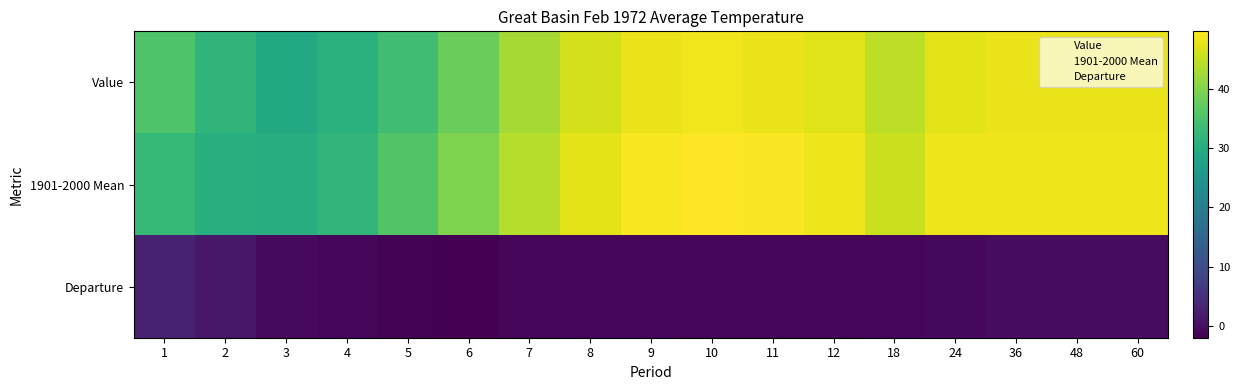

What is the spread (max minus min) of values at 5?

37.3